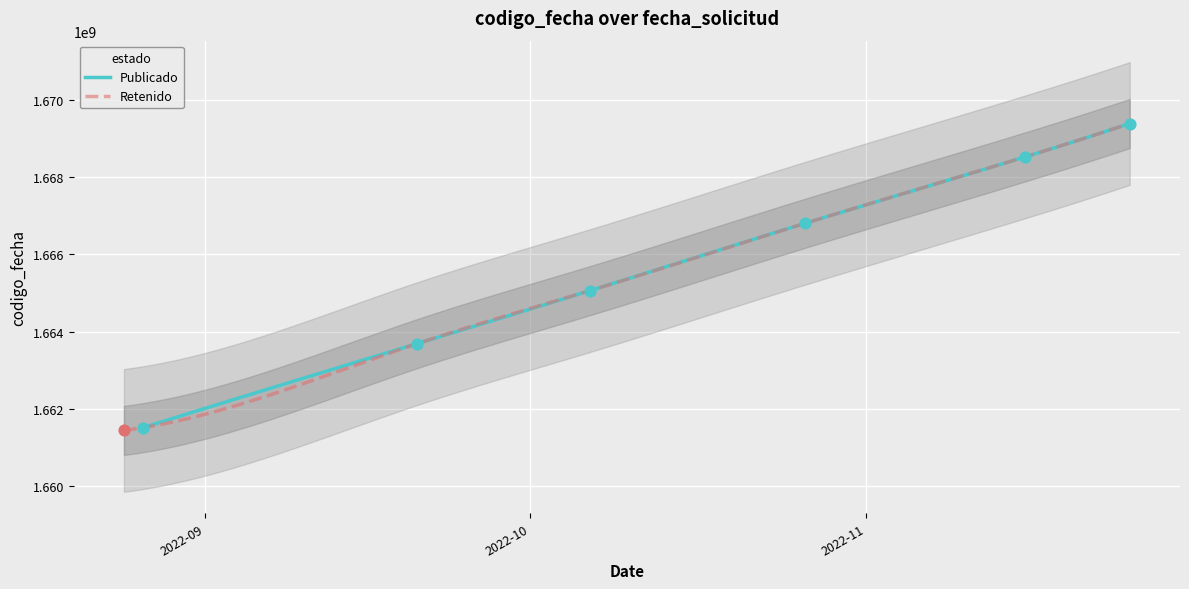

Which has a higher value, 2022-08-24 13:08:59 or 2022-11-15 14:45:55?

2022-11-15 14:45:55